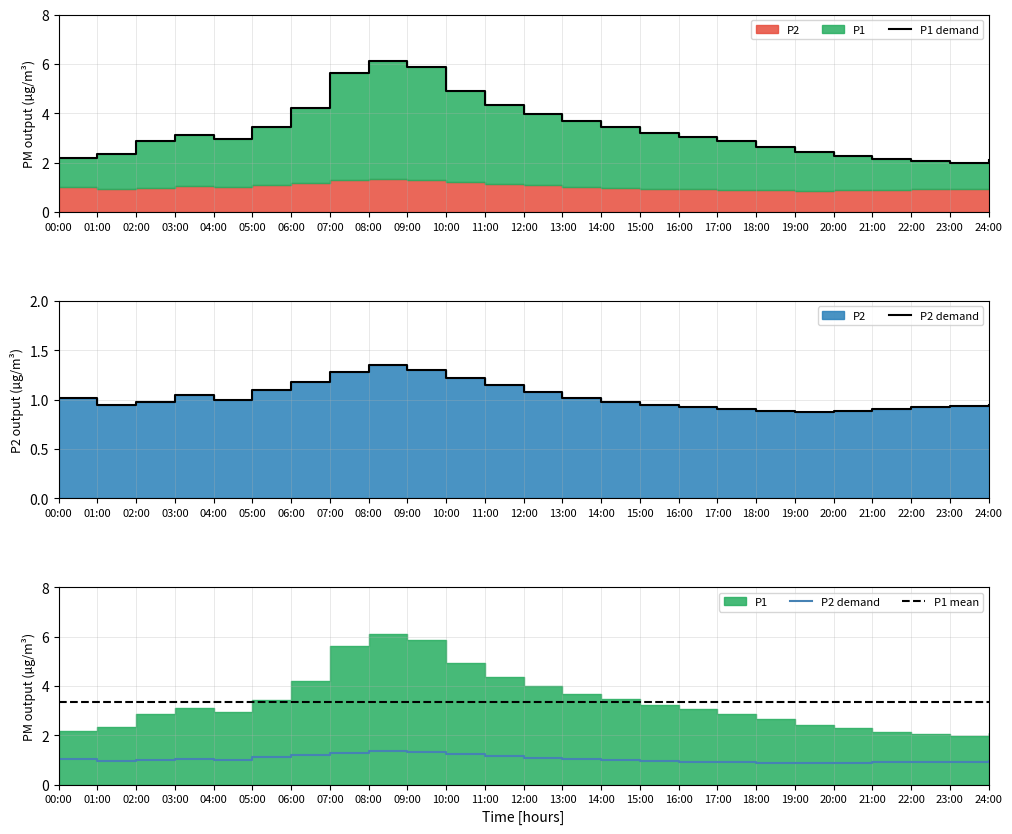

What is the sum of all P2 values?

25.8